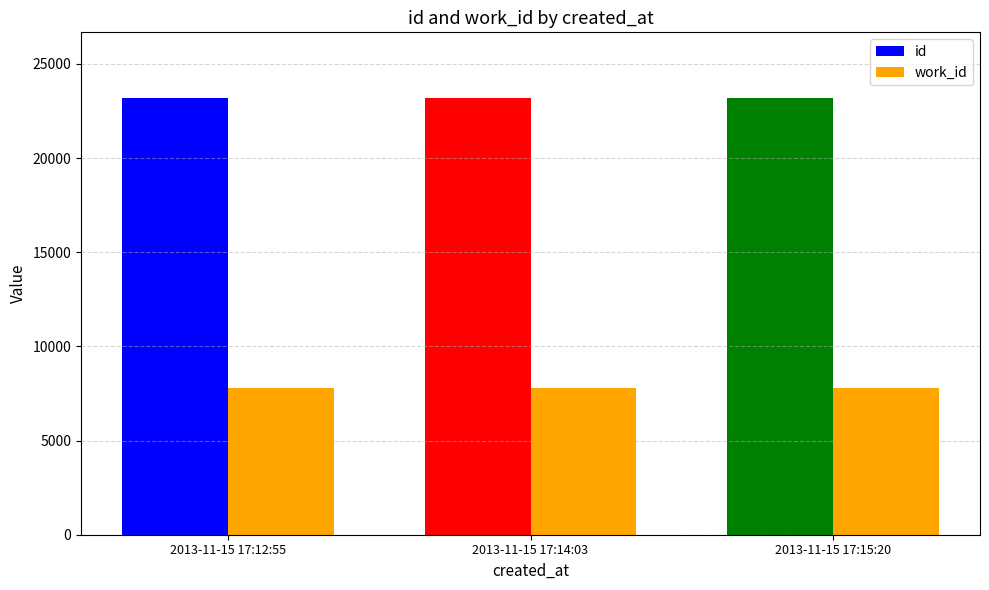

What are all the series names shown in the legend?

id, work_id